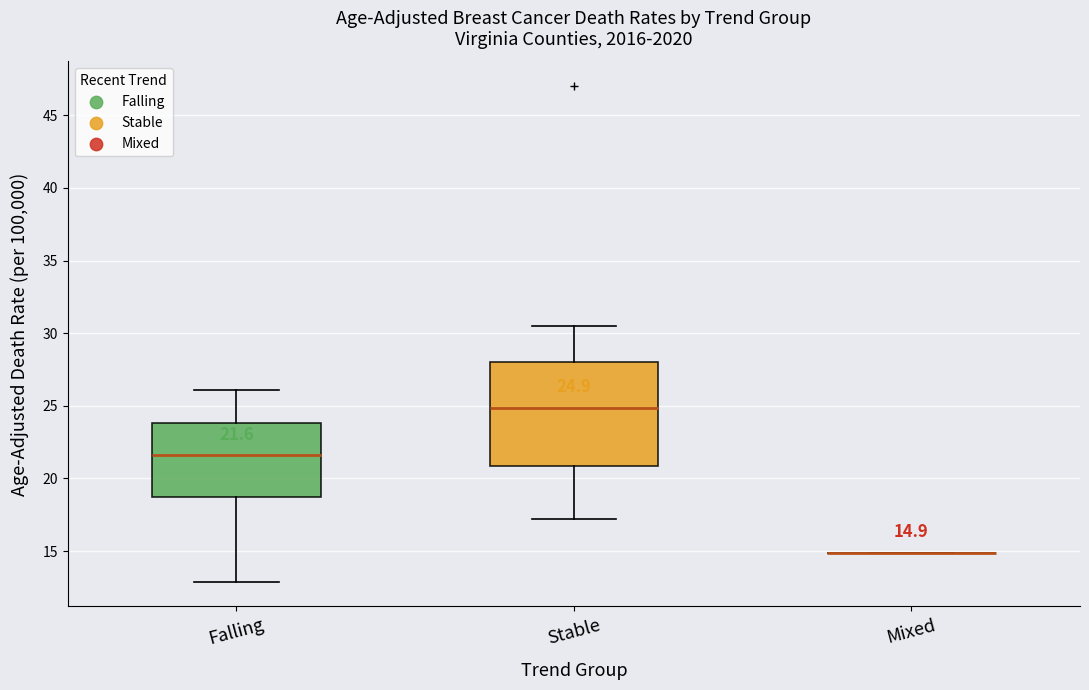

Comparing the boxes themselves (not the whiskers), which one is the tallest?

Stable